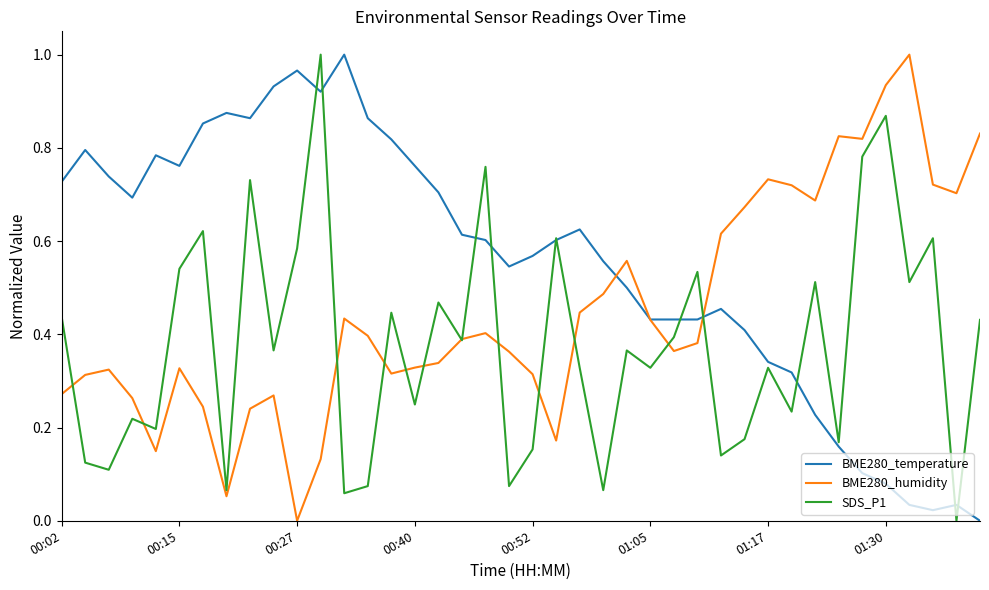

What are all the series names shown in the legend?

BME280_temperature, BME280_humidity, SDS_P1